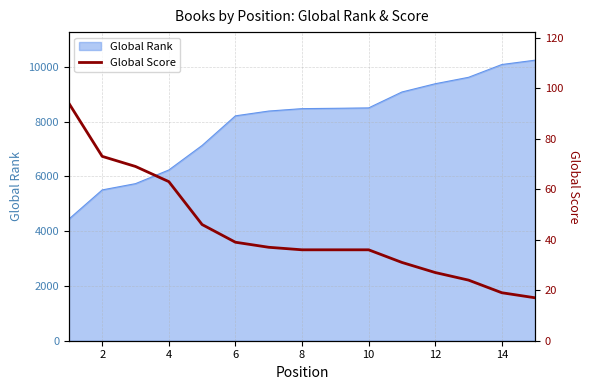

How many categories are shown in the chart?

15